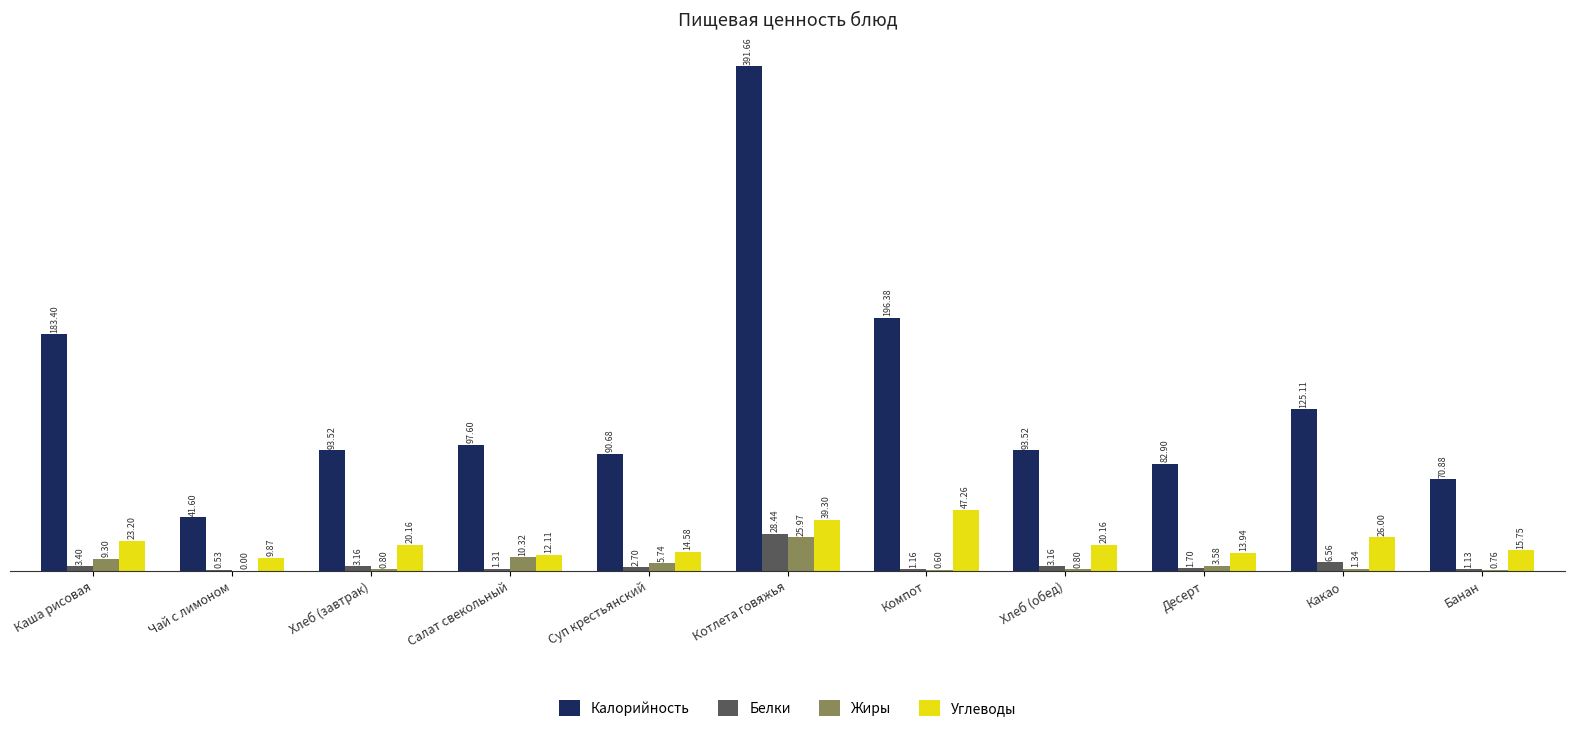

Which category has the highest value in the Белки series?

Котлета говяжья